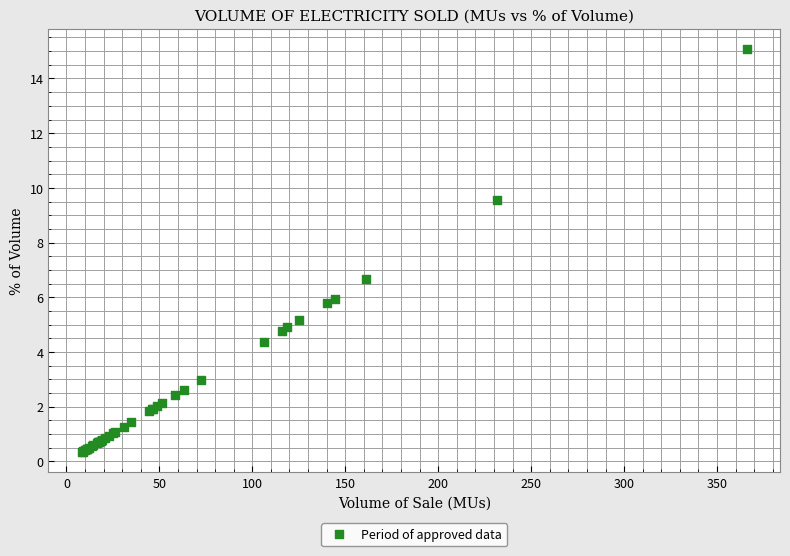

What Y value in the scatter plot is closest to 7?

6.7